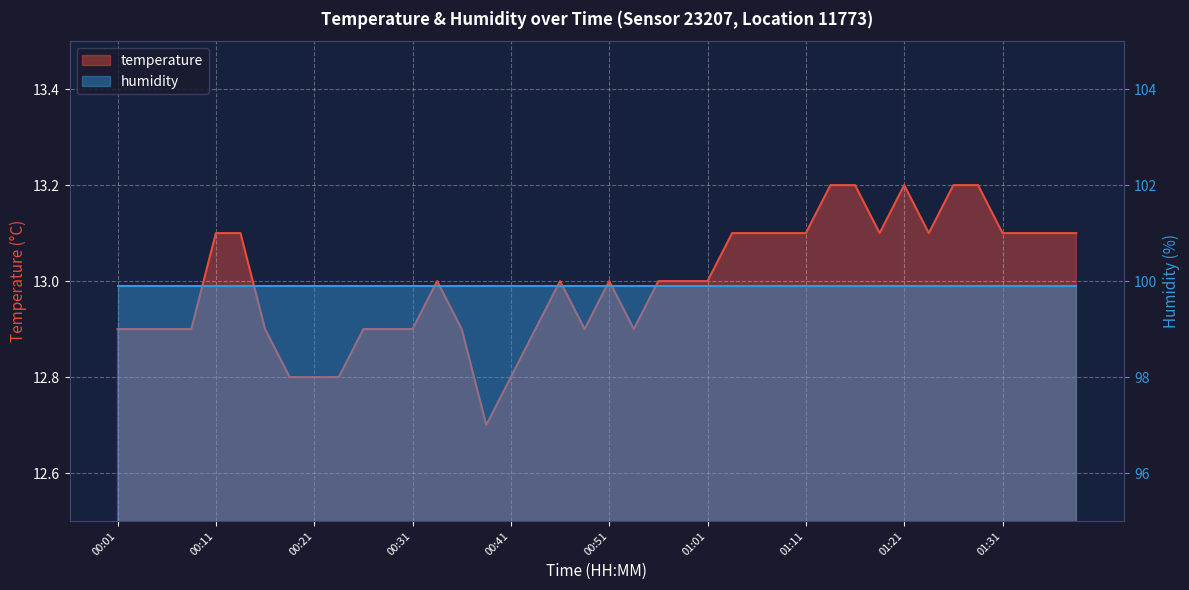

What is the maximum value shown in the chart?

13.2